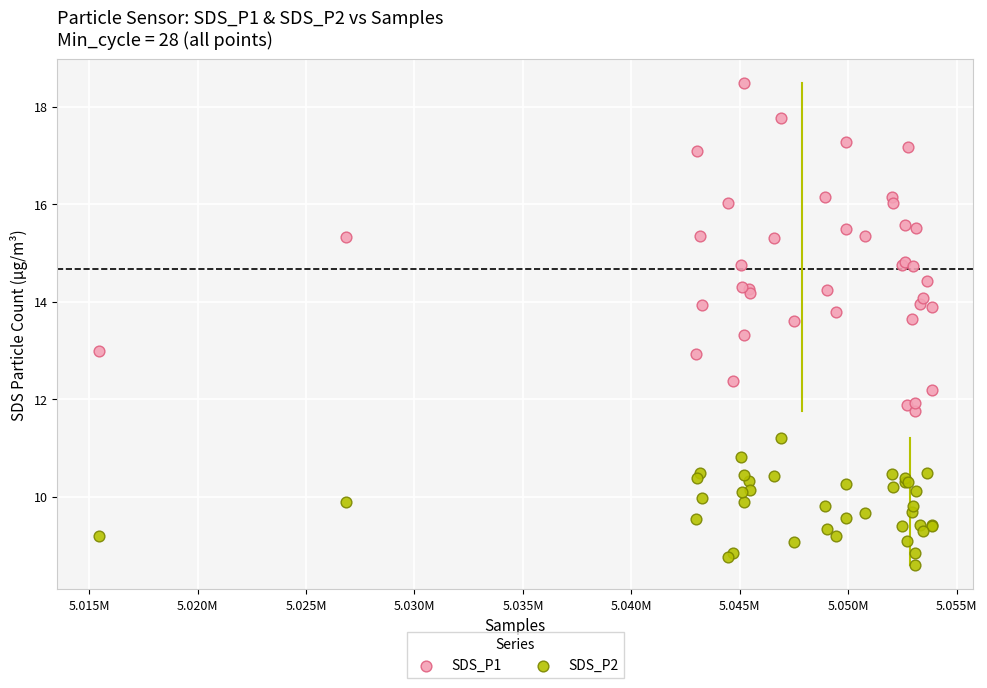

Which series has the widest spread of Y values?

SDS_P1